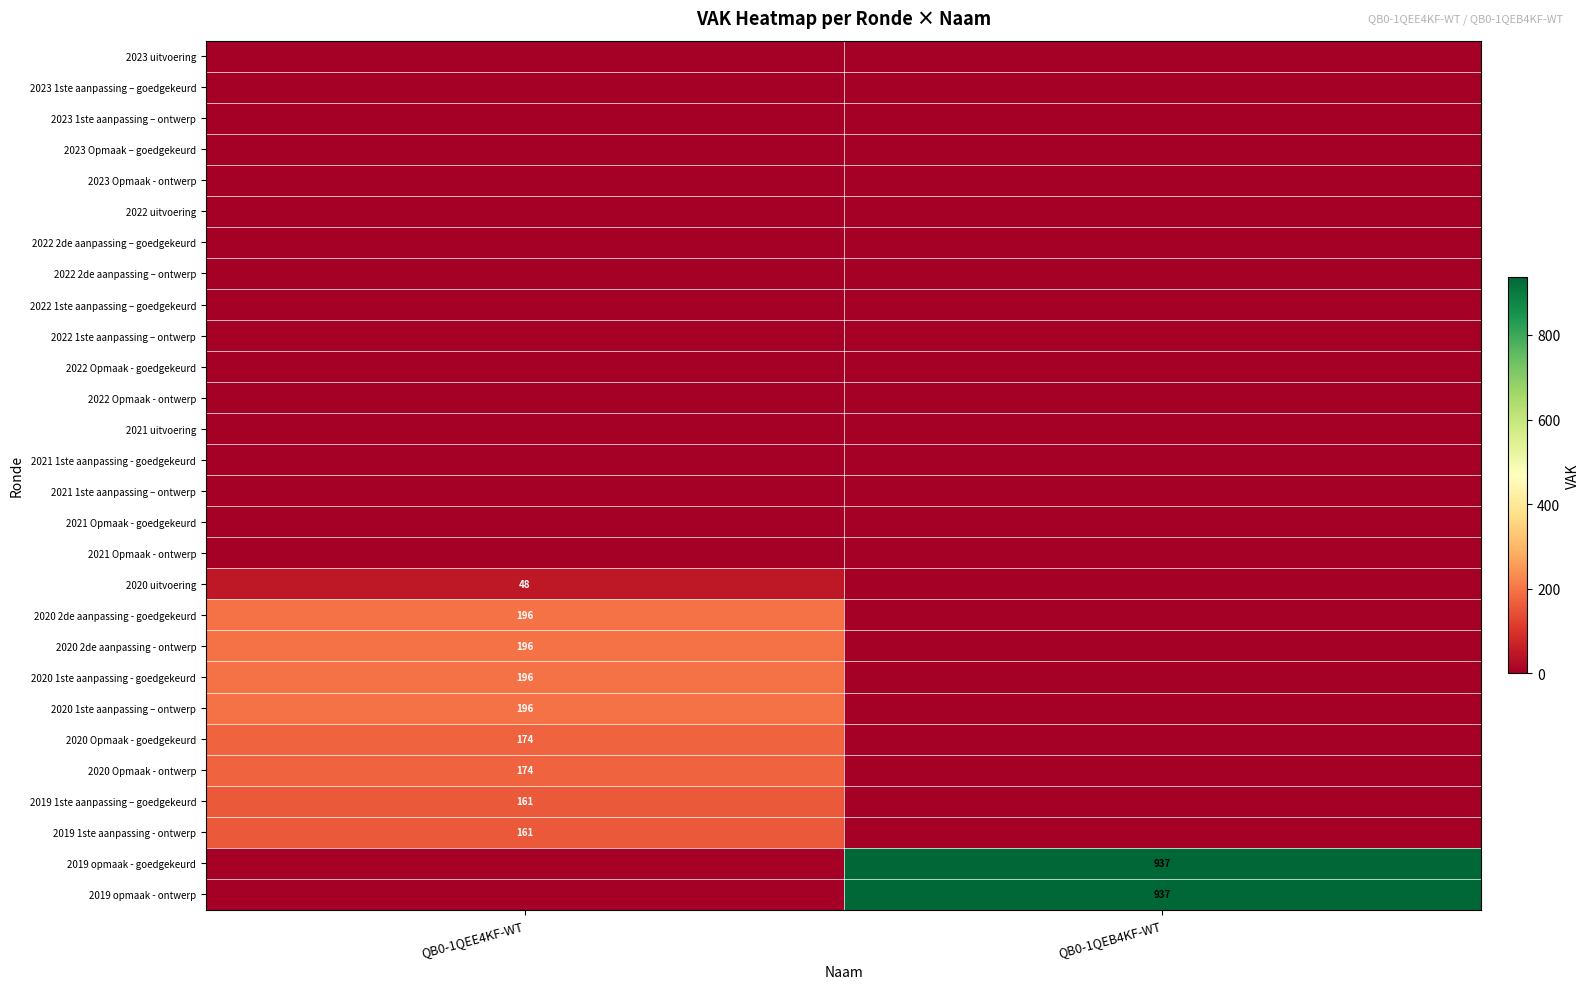

Is it true that 2019 1ste aanpassing – goedgekeurd equals 71 at QB0-1QEE4KF-WT?

False